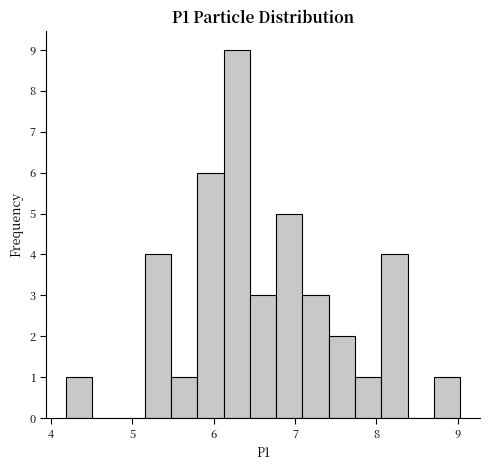

Around what value on the x-axis is the tallest bar? Give the approximate position of its centre, as read against the axis.

6.3